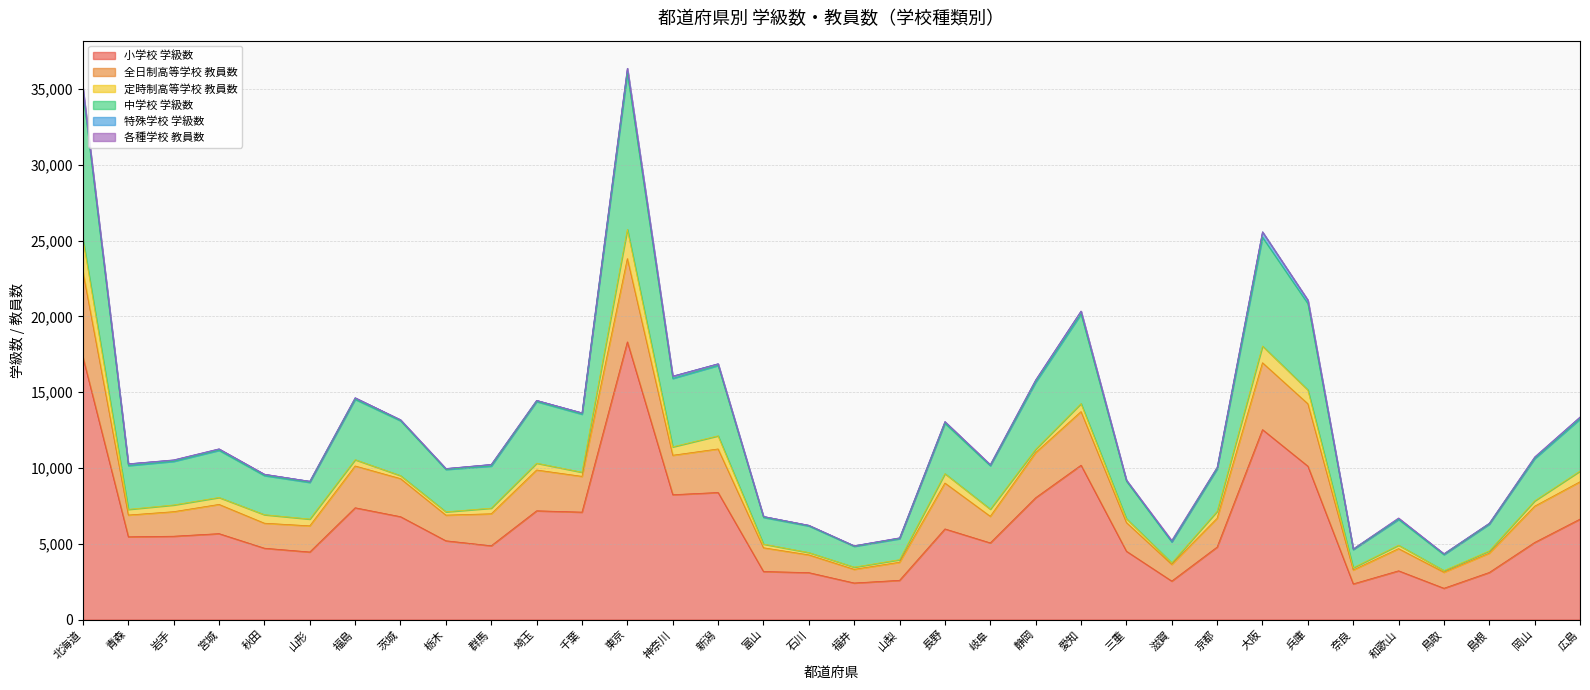

Does the chart have visible grid lines?

Yes